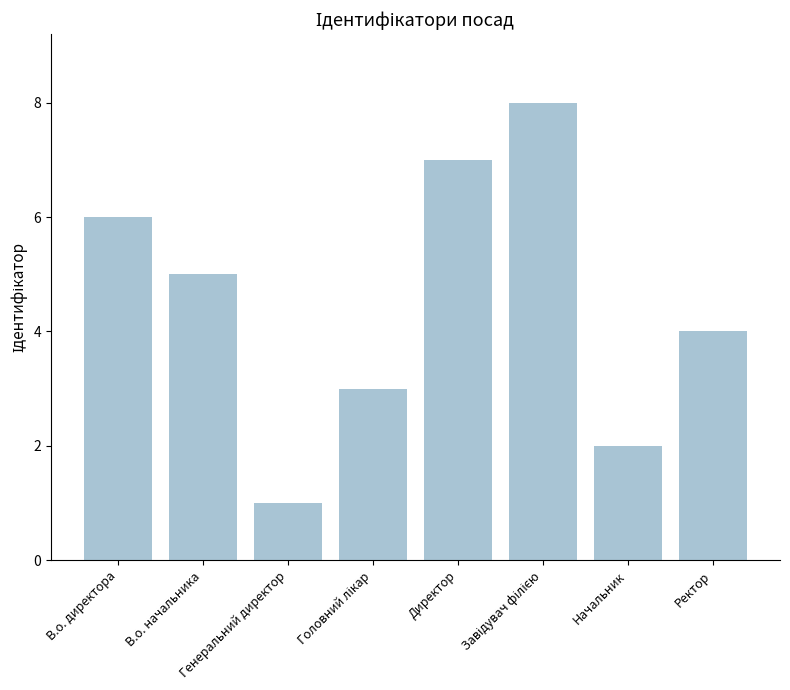

True or false: the data shows 0 at Генеральний директор.

False